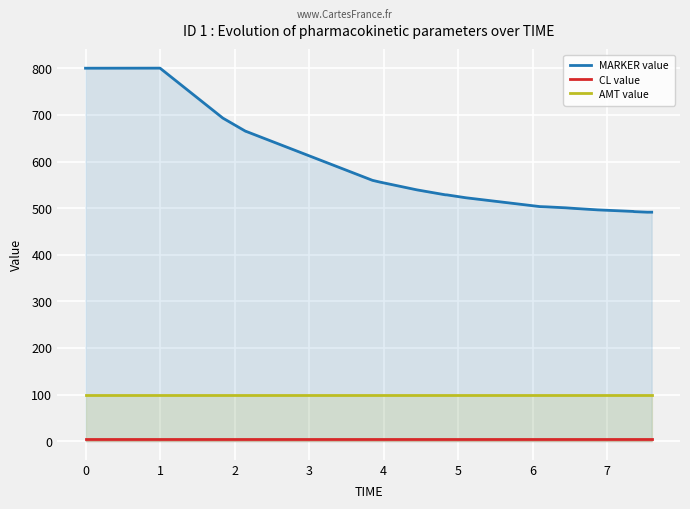

Which series has the largest range (max minus min)?

MARKER value